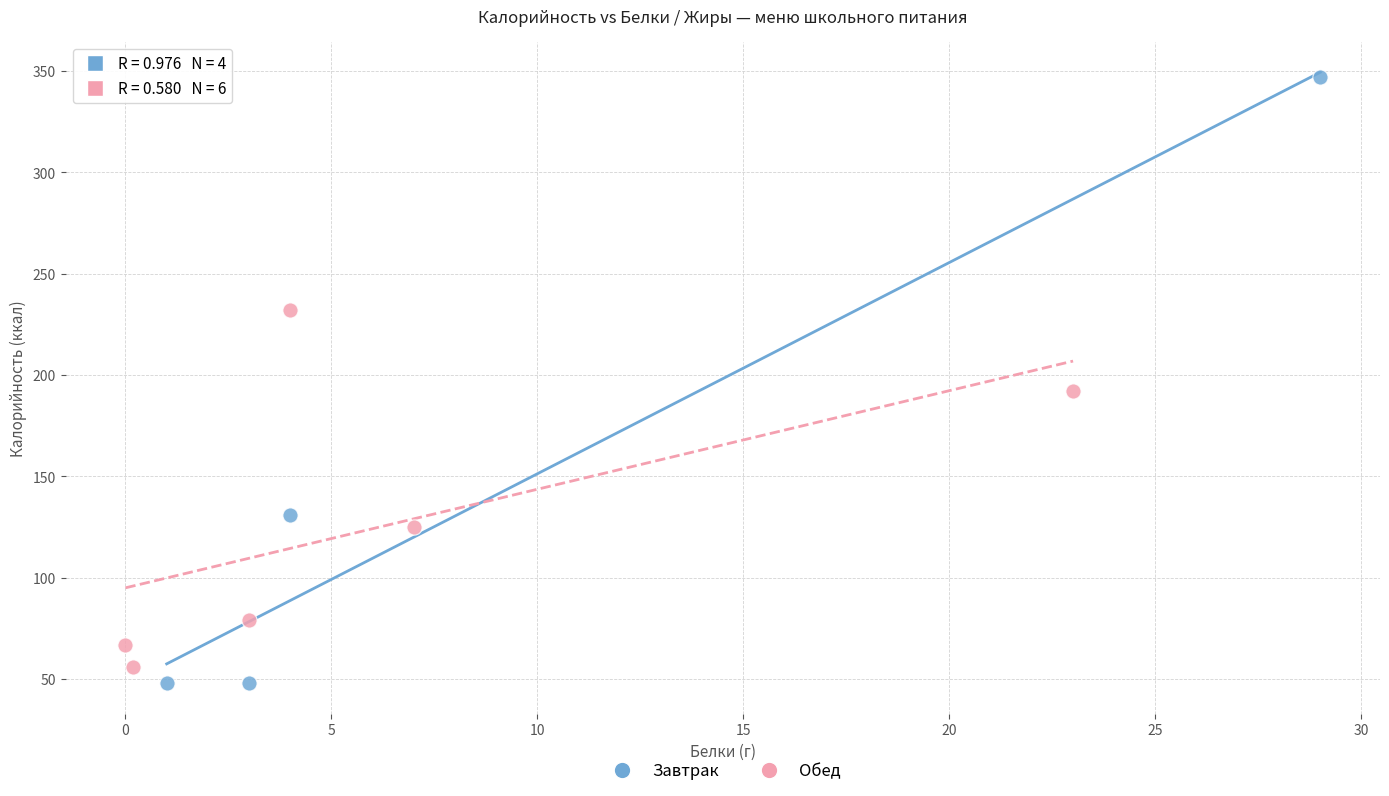

Which series reaches the minimum Y coordinate?

Завтрак